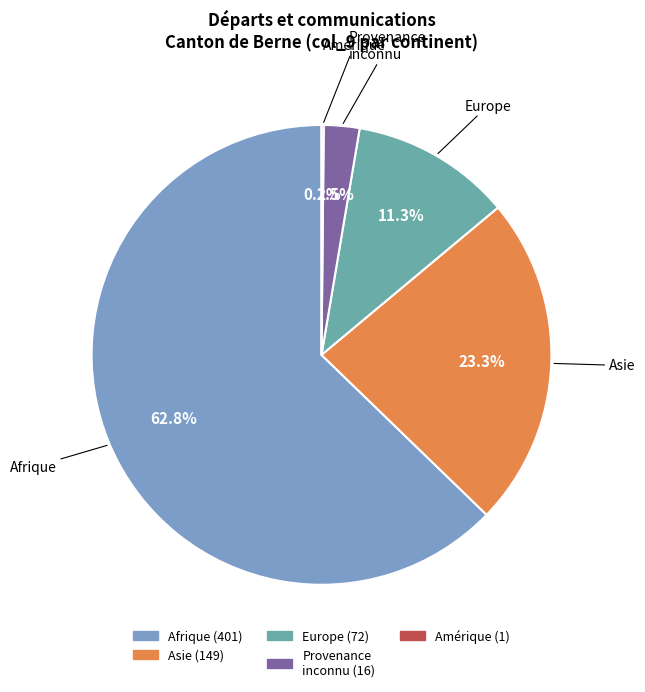

Does any single category account for the majority?

Yes